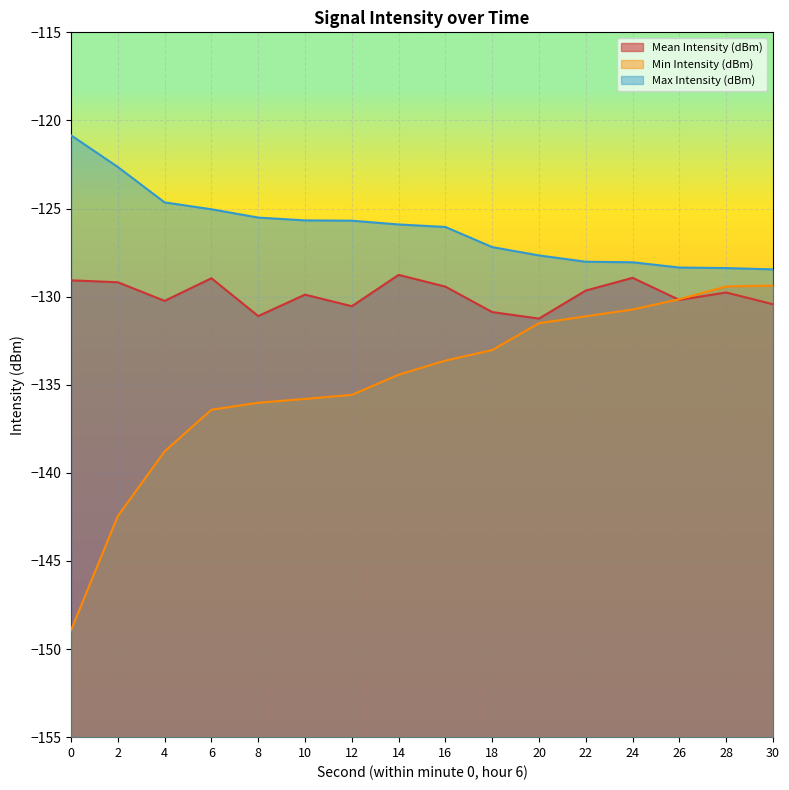

Between 4 and 10, which is larger?

10